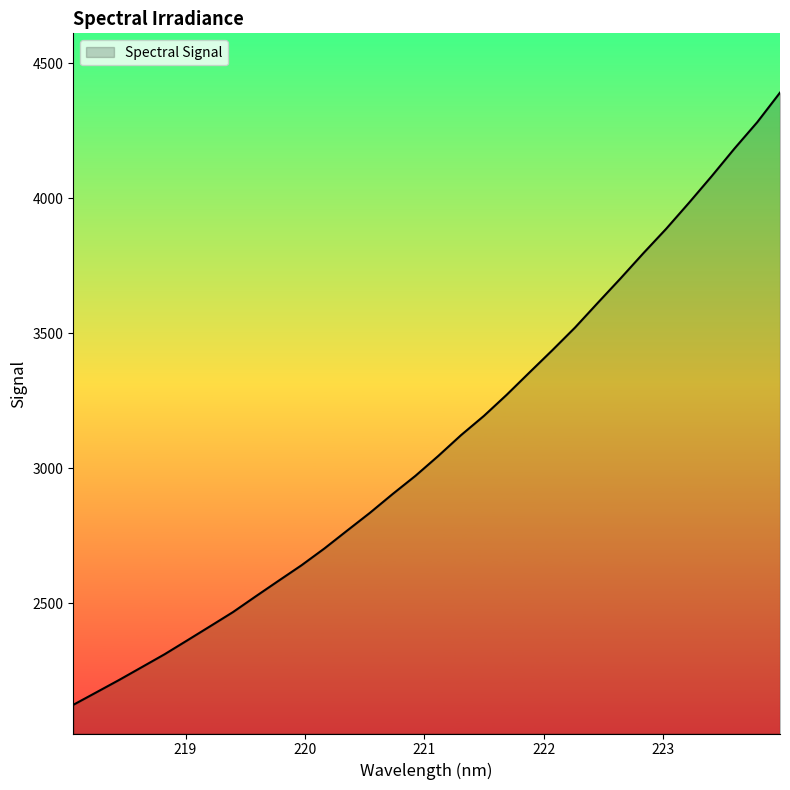

Does the chart display data point markers on the line(s)?

No